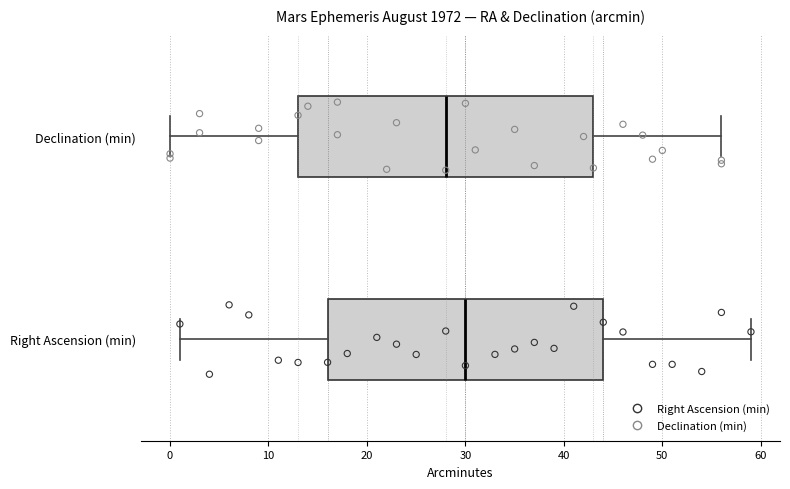

Which box is the widest, from its left edge to its right edge?

Declination (min)